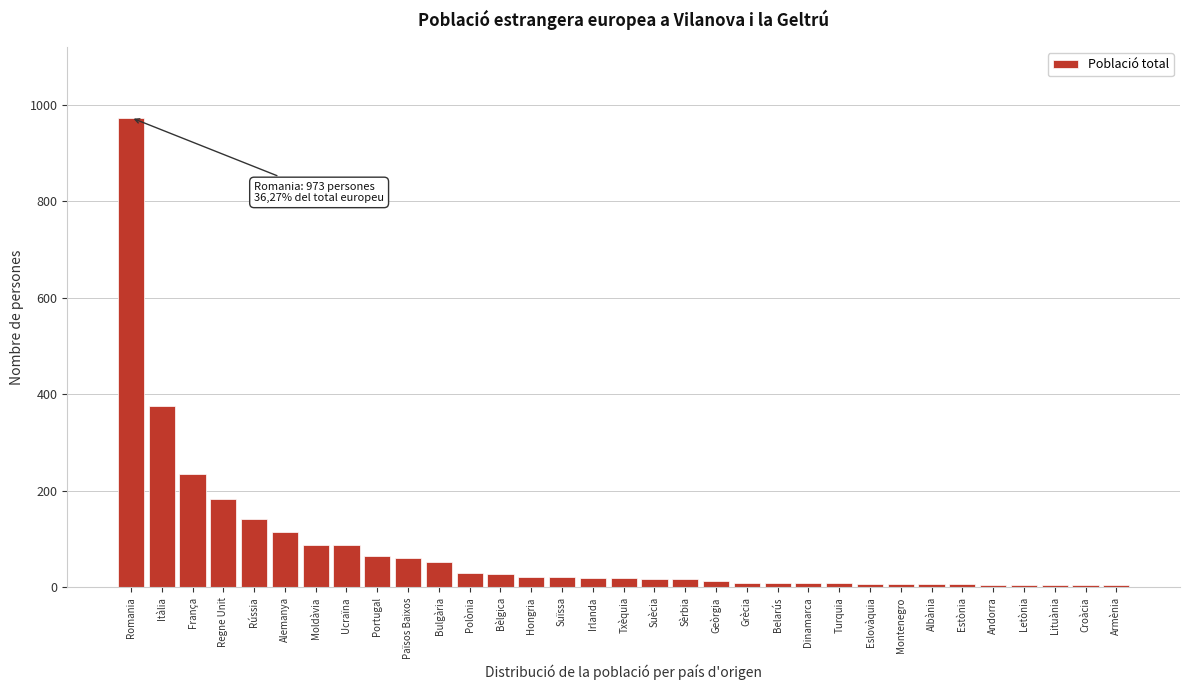

What is the label of the 19th bar from the right?

Suïssa